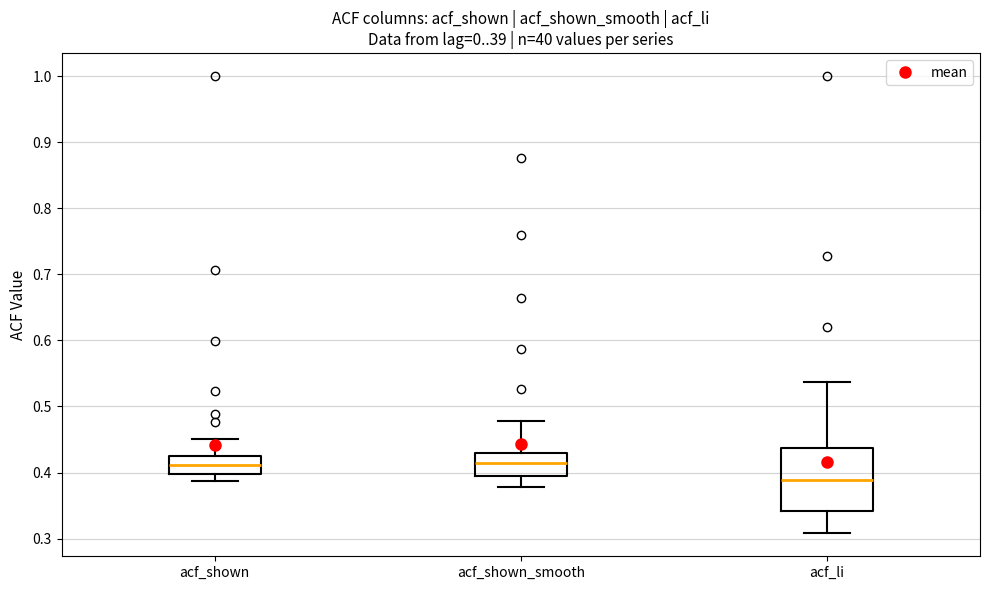

Comparing the boxes themselves (not the whiskers), which one is the tallest?

acf_li